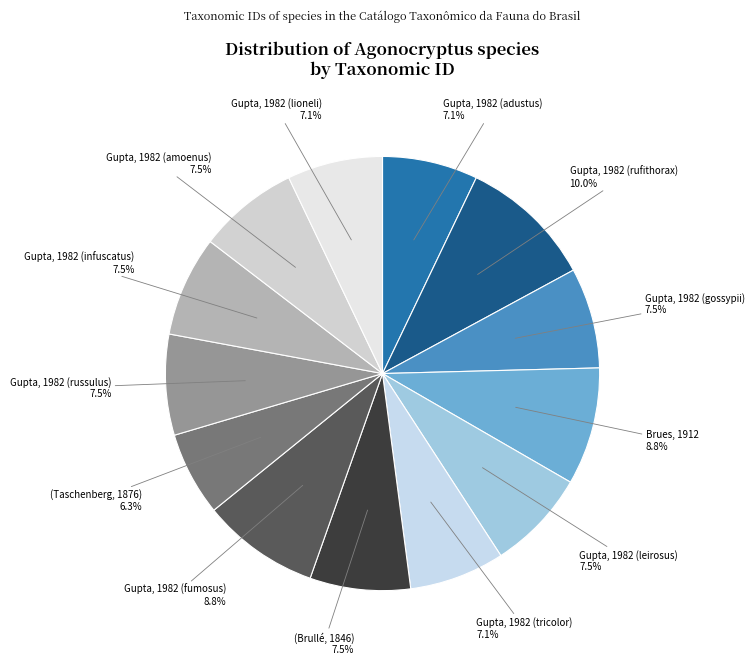

To the nearest percent, what is the average slice percentage?

8%